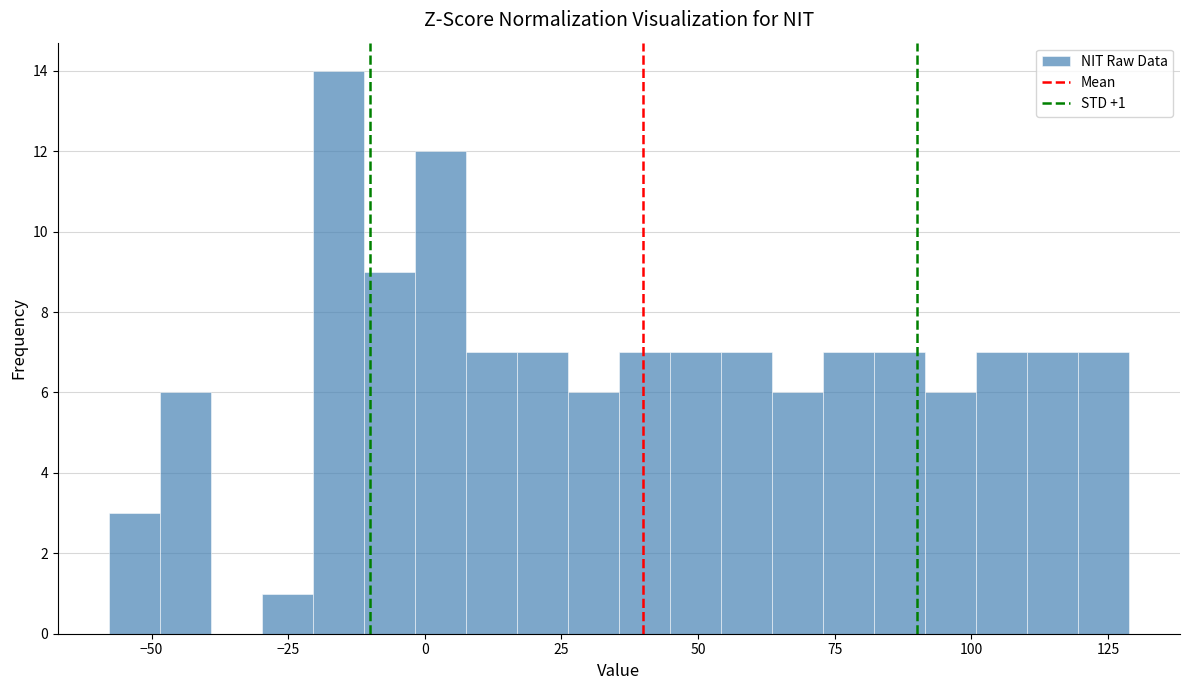

Read against the x-axis, roughly where is the centre of the tallest bar?

-15